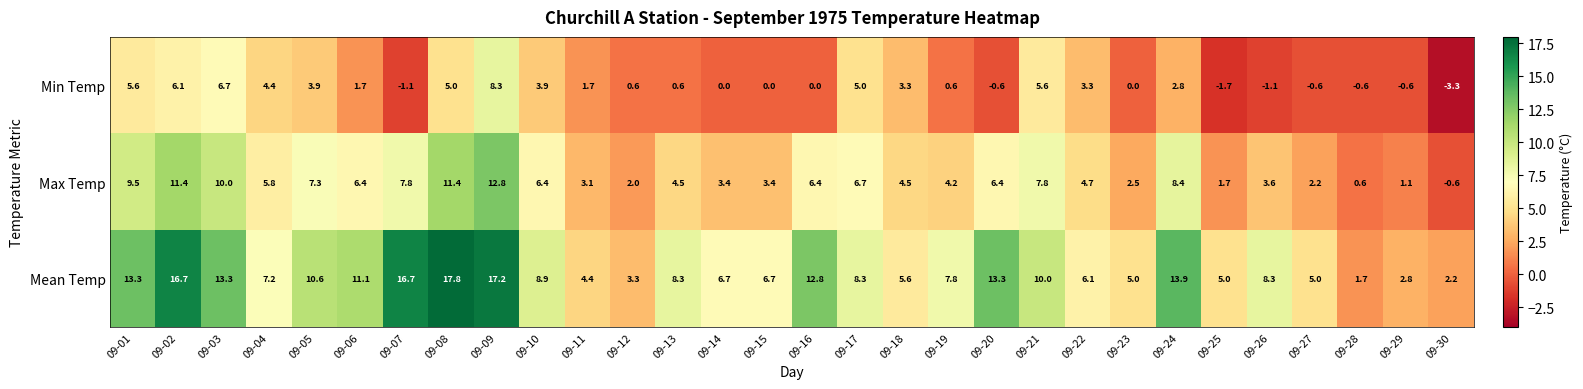

Which series has the largest range (max minus min)?

Mean Temp